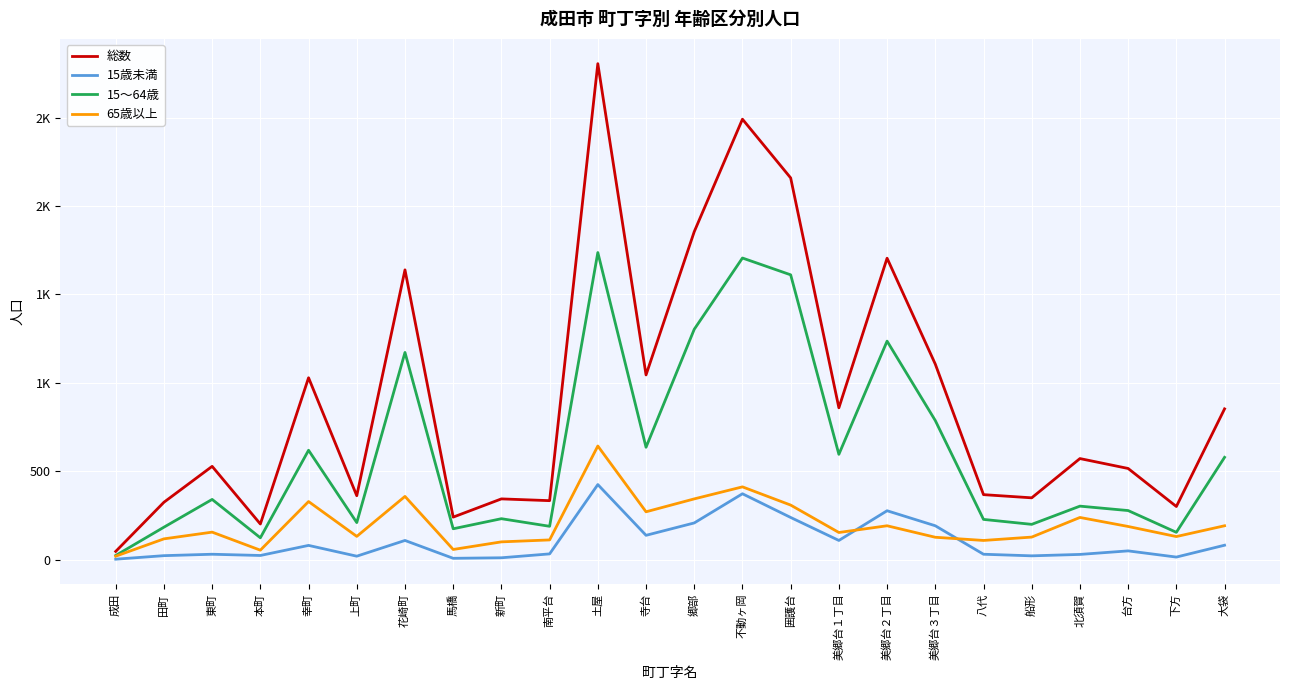

What is the total value across all series at 美郷台３丁目?

2212